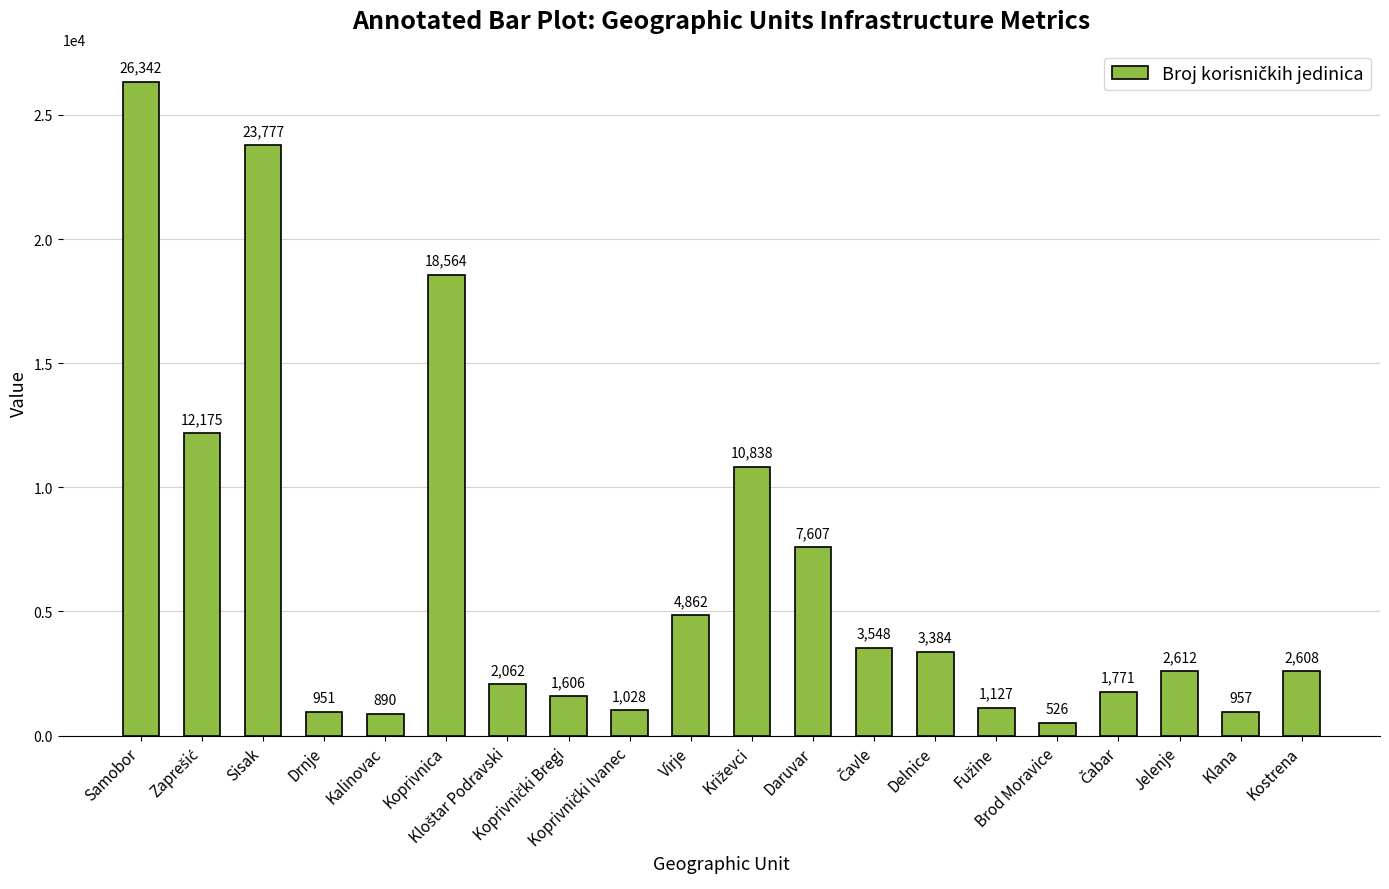

Reading right to left, what are all the values shown in this chart?

2608	957	2612	1771	526	1127	3384	3548	7607	10838	4862	1028	1606	2062	18564	890	951	23777	12175	26342